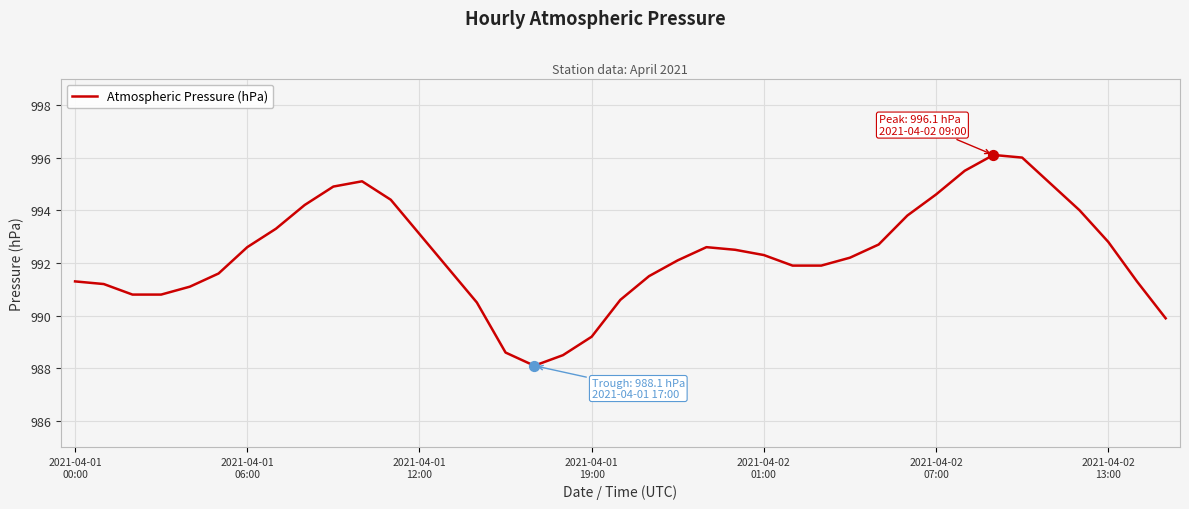

What is the maximum value shown in the chart?

996.1